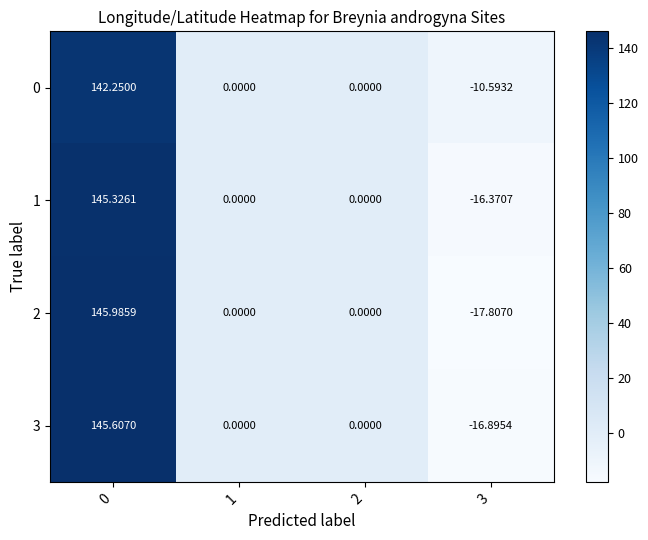

At 3, list the series in order from smallest to largest.

2, 3, 1, 0